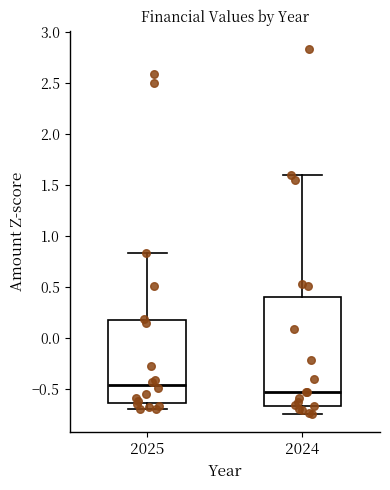

Reading left to right, read every box against the y-axis: the position of its median line, the range the box covers, and the ends of its whiskers. The values are not printed on the chart, so give them approximately, as read against the axis.

2025: median -0.45, box -0.65 to 0.20, whiskers -0.70 to 0.85
2024: median -0.55, box -0.65 to 0.40, whiskers -0.75 to 1.60